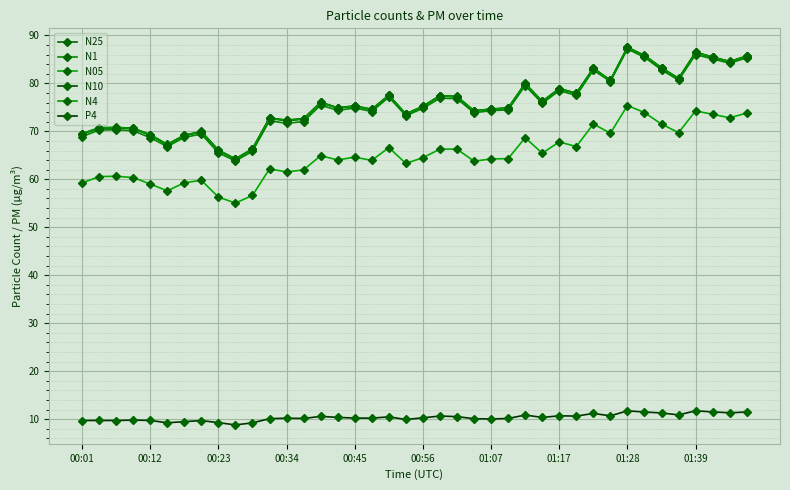

Does the chart have visible grid lines?

Yes